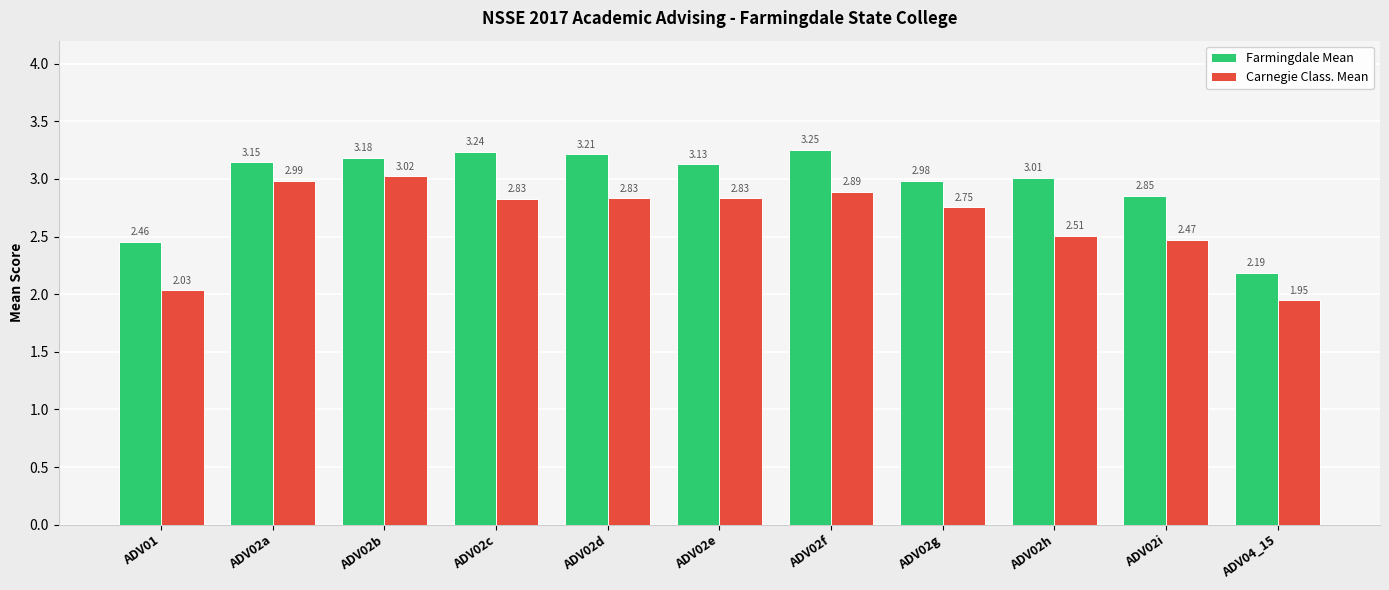

Rank the series by their maximum value, from lowest to highest.

Carnegie Class. Mean, Farmingdale Mean